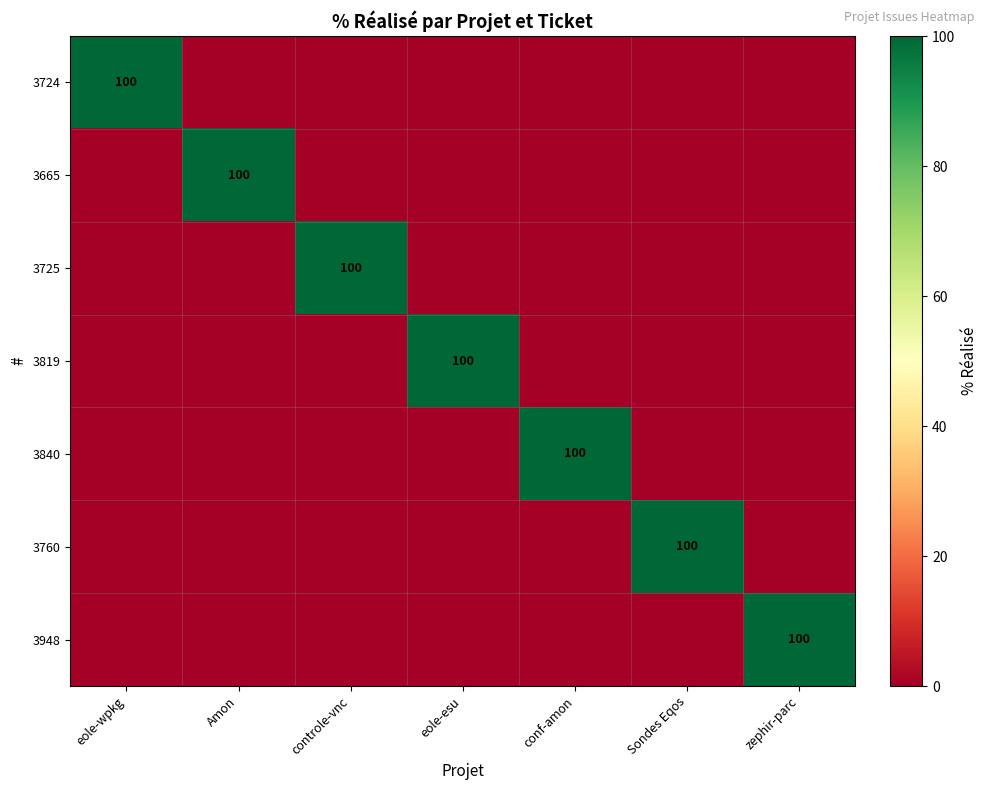

How many categories are shown in the chart?

7